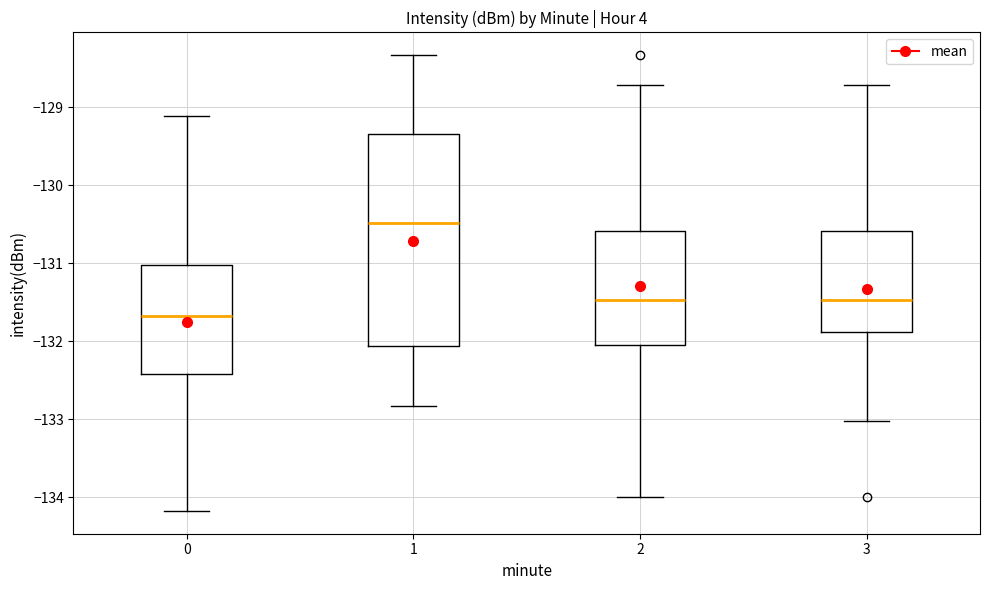

Reading left to right, read every box against the y-axis: the position of its median line, the range the box covers, and the ends of its whiskers. The values are not printed on the chart, so give them approximately, as read against the axis.

0: median -131.7, box -132.4 to -131.0, whiskers -134.2 to -129.1
1: median -130.5, box -132.1 to -129.3, whiskers -132.8 to -128.3
2: median -131.5, box -132.1 to -130.6, whiskers -134.0 to -128.7
3: median -131.5, box -131.9 to -130.6, whiskers -133.0 to -128.7